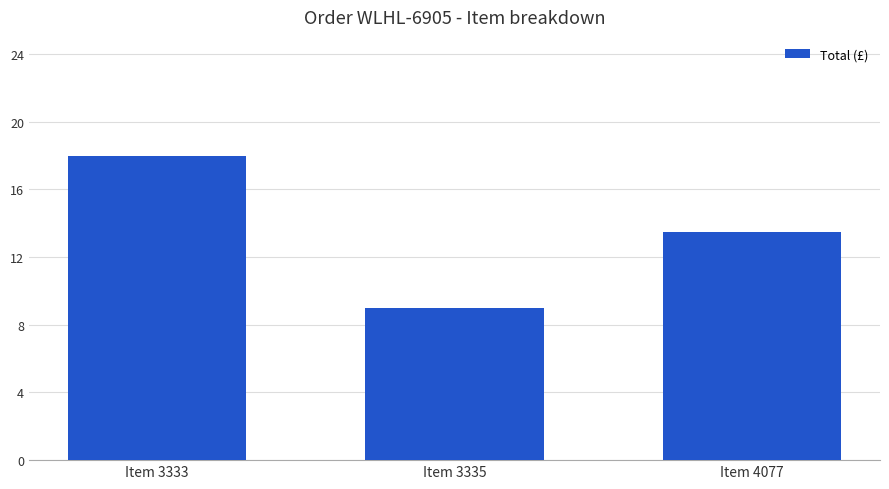

Between Item 3335 and Item 4077, which is larger?

Item 4077